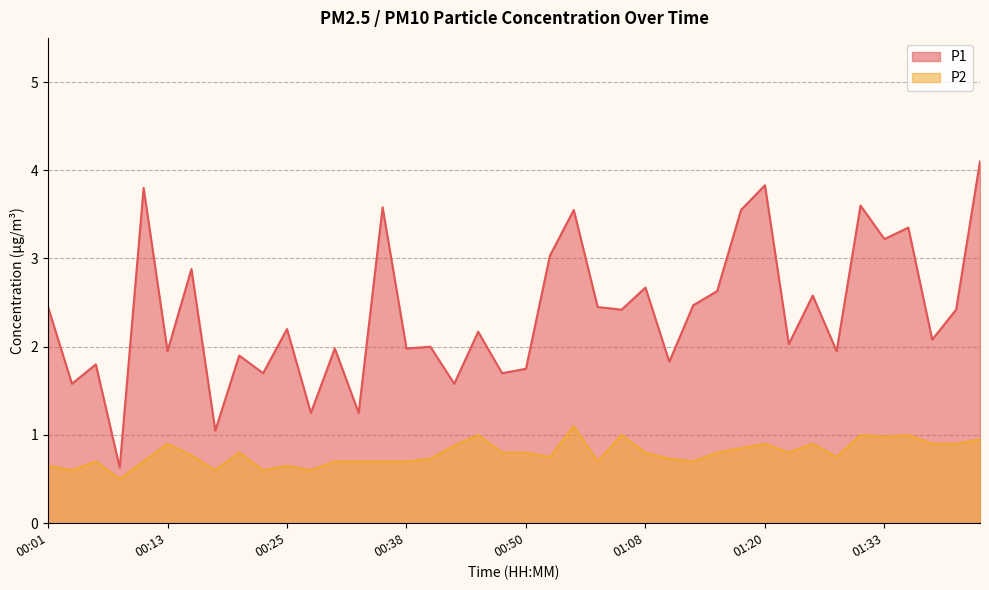

What is the value of the P1 point at the 5th from the left?

3.8